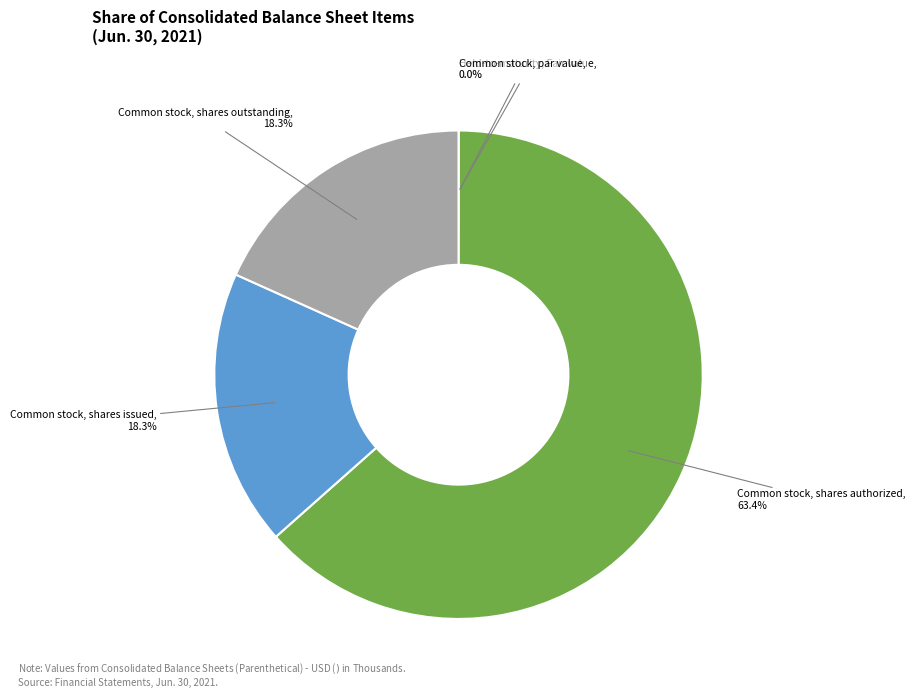

Does any single category account for the majority?

Yes